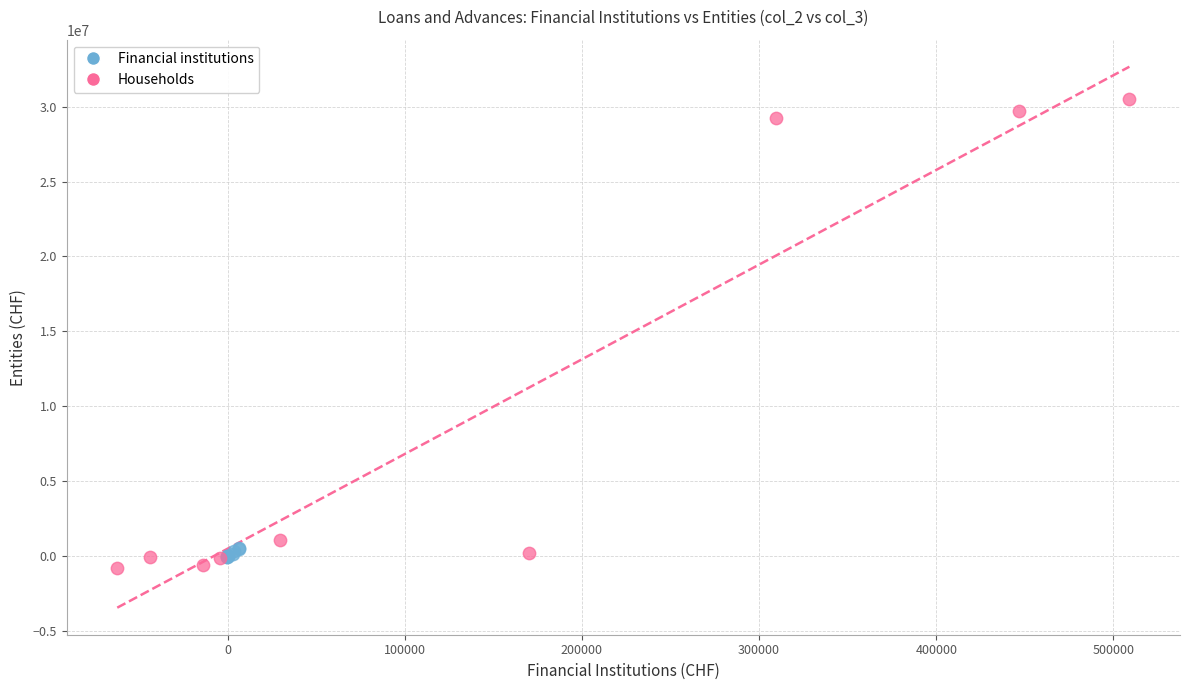

Which series reaches the maximum Y coordinate?

Households